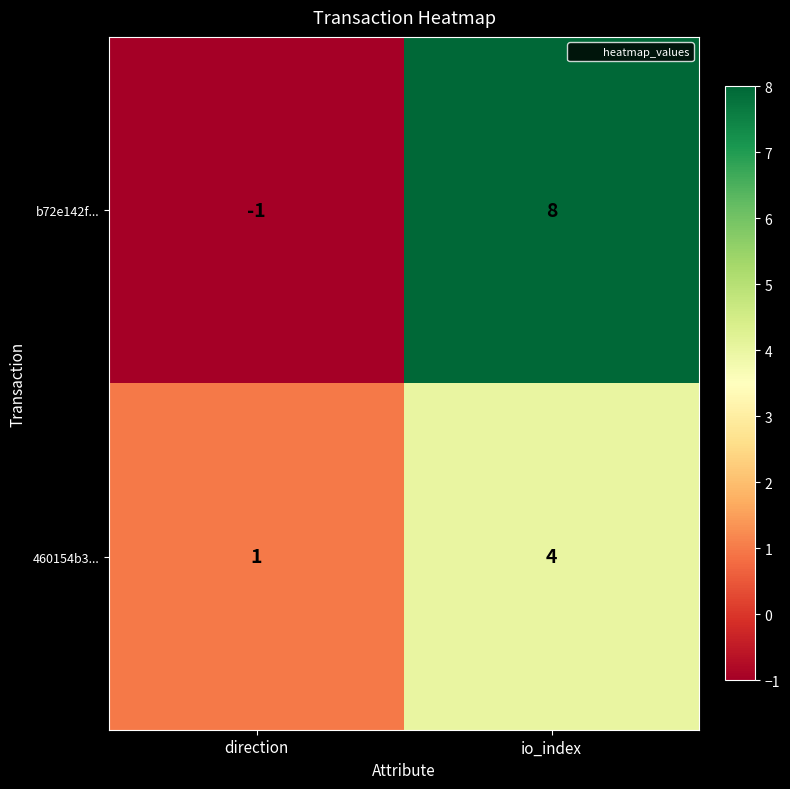

What is the difference between the highest and lowest values at io_index?

4